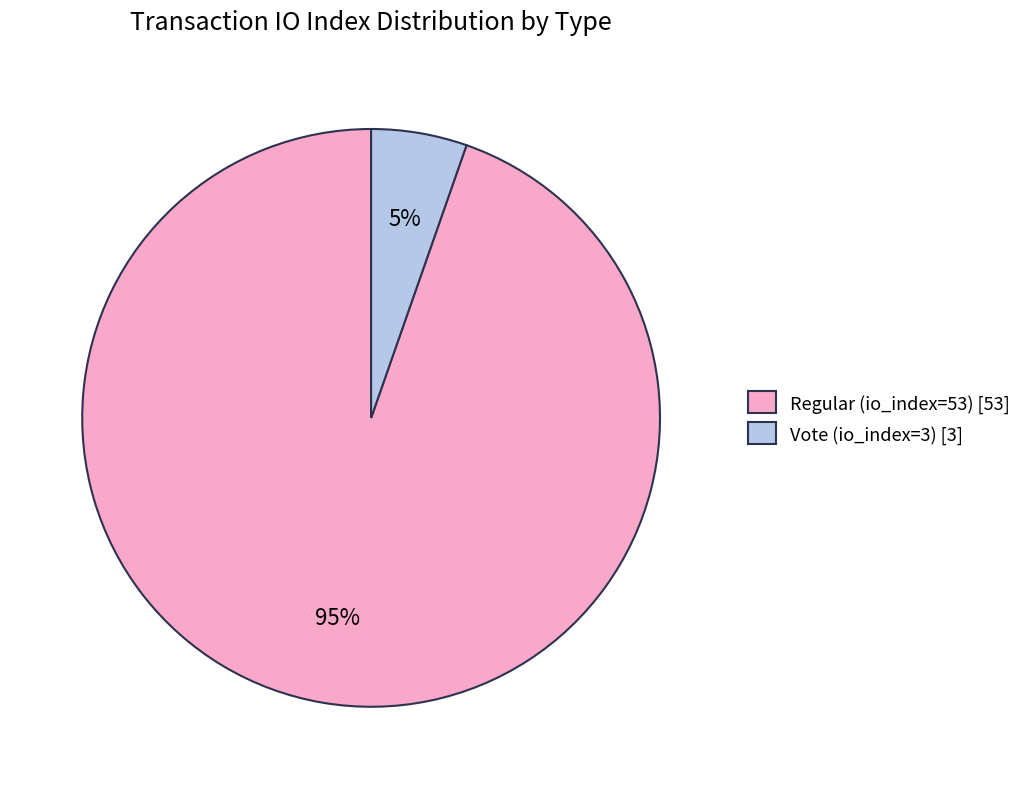

Which category has the smallest portion of the pie?

Vote (io_index=3)